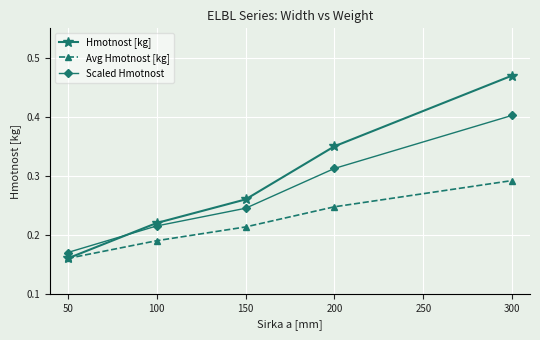

What is the value of the Scaled Hmotnost point at the 5th from the left?

0.4